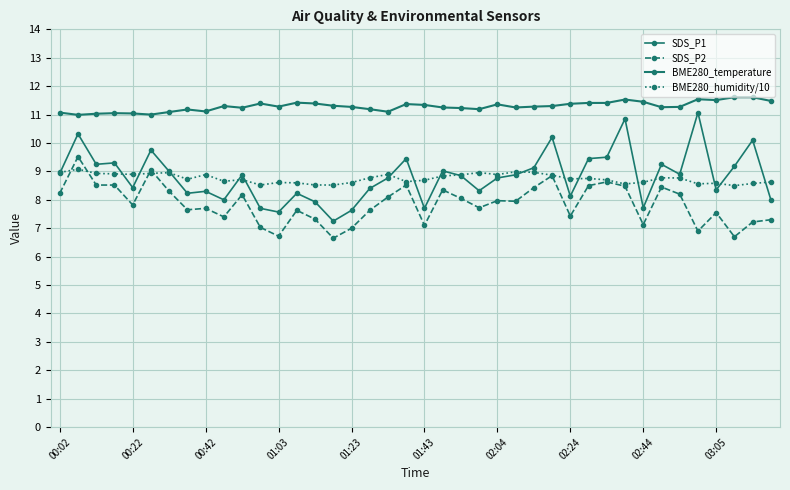

How many lines are shown in the chart?

4